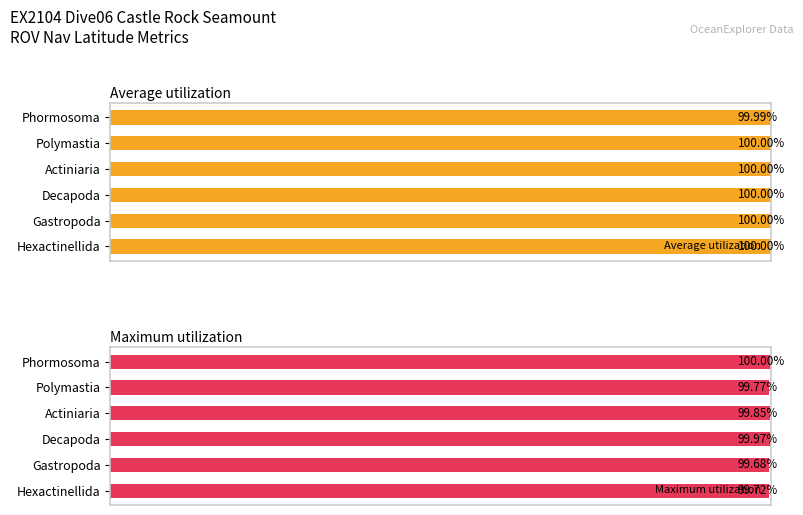

Which category has the highest value in the Maximum utilization series?

Phormosoma